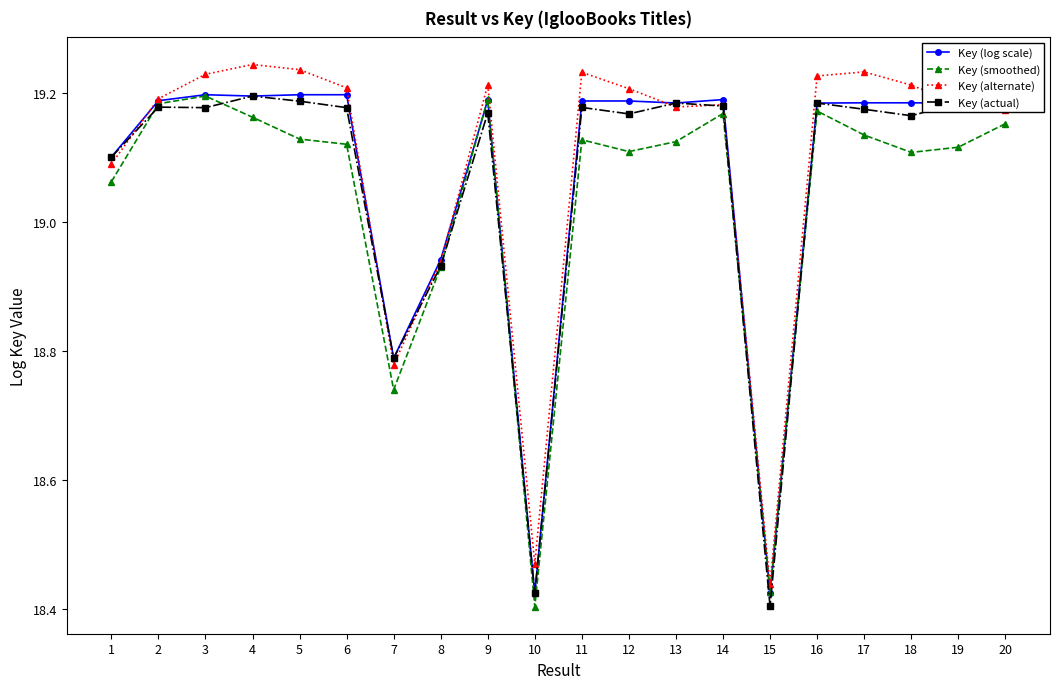

Where is the first local minimum for Key (alternate)?

7